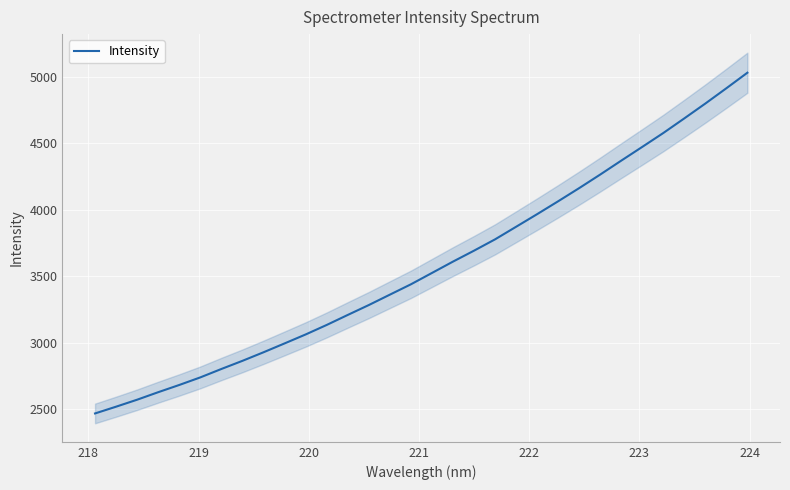

True or false: there are more than 1 points higher than both neighbors.

False